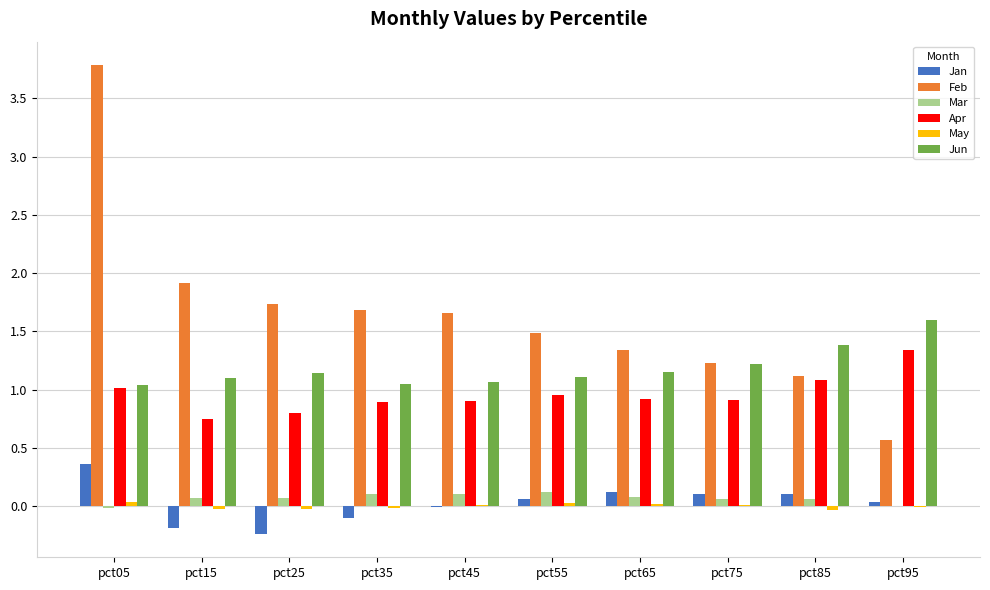

The Apr series shows 1.4 at pct65. True or false?

False